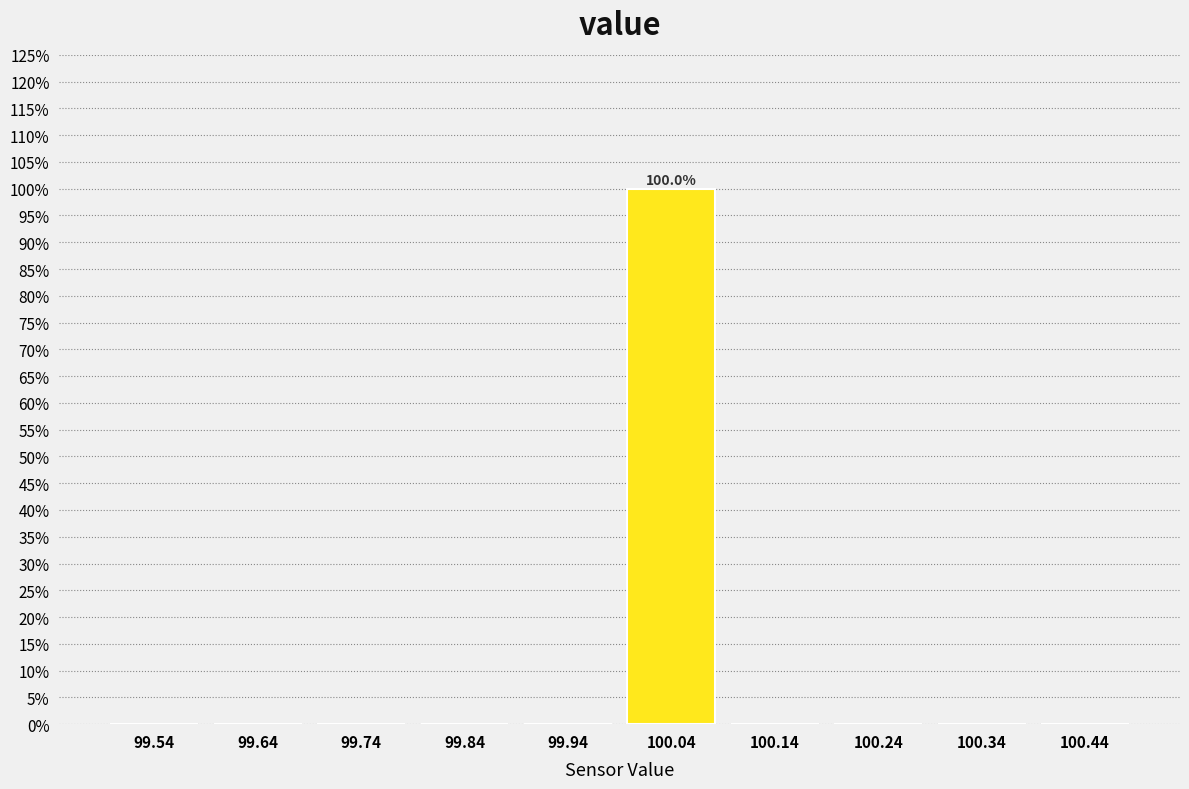

Which range on the x-axis has the tallest bar?

99.99 to 100.09